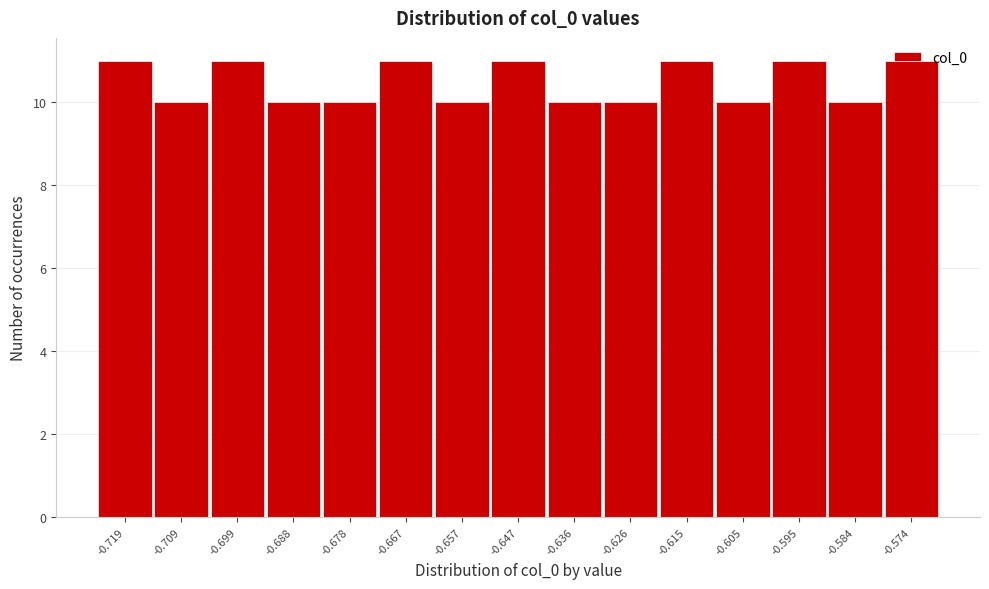

The value at -0.719 is 11. True or false?

True